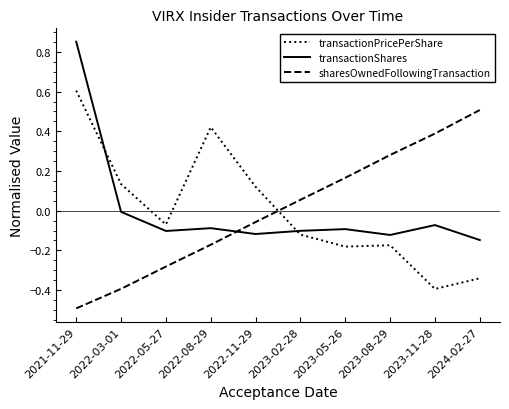

True or false: transactionShares has more than 1 interior local peaks.

True